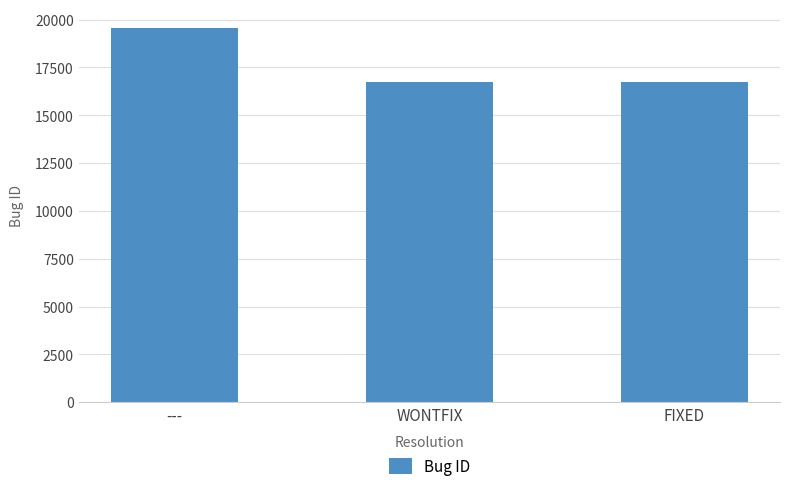

What is the label of the 1st bar from the left?

---